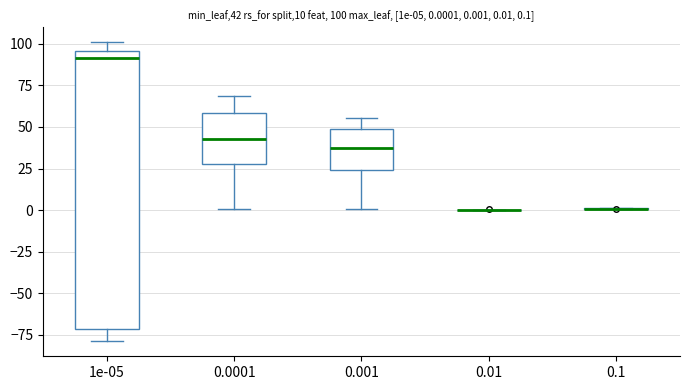

Which box is the tallest, from its lower edge to its upper edge?

1e-05